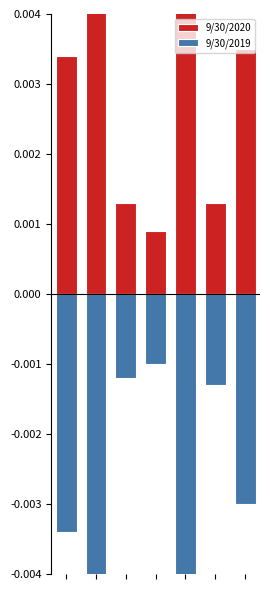

The value of 9/30/2020 at 3 is 0.0. True or false?

False